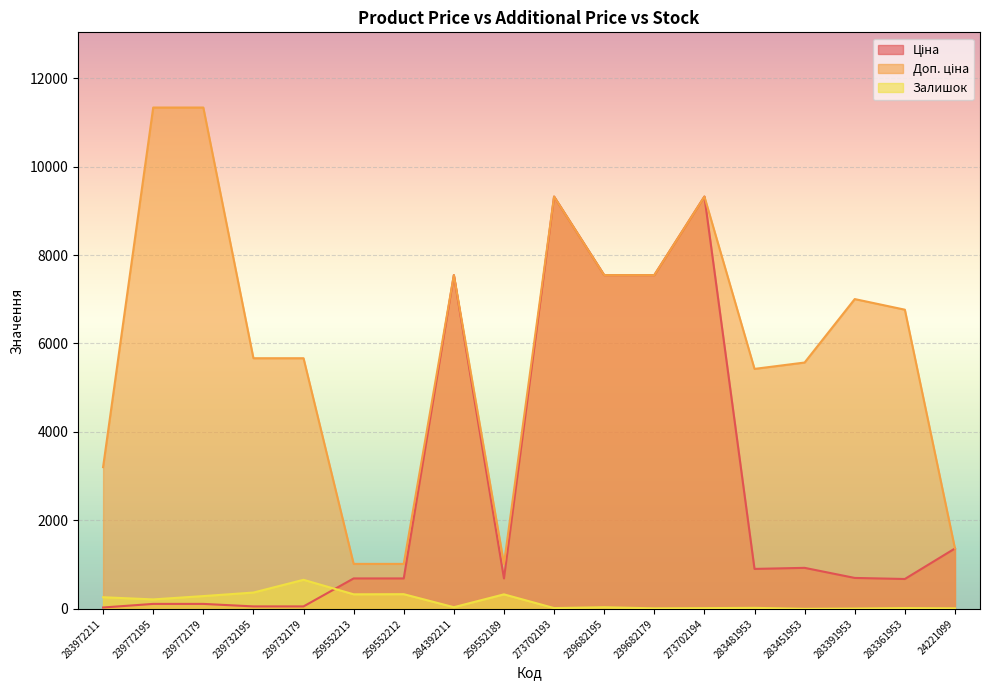

The Доп. ціна series shows 12718.1 at 284392211. True or false?

False